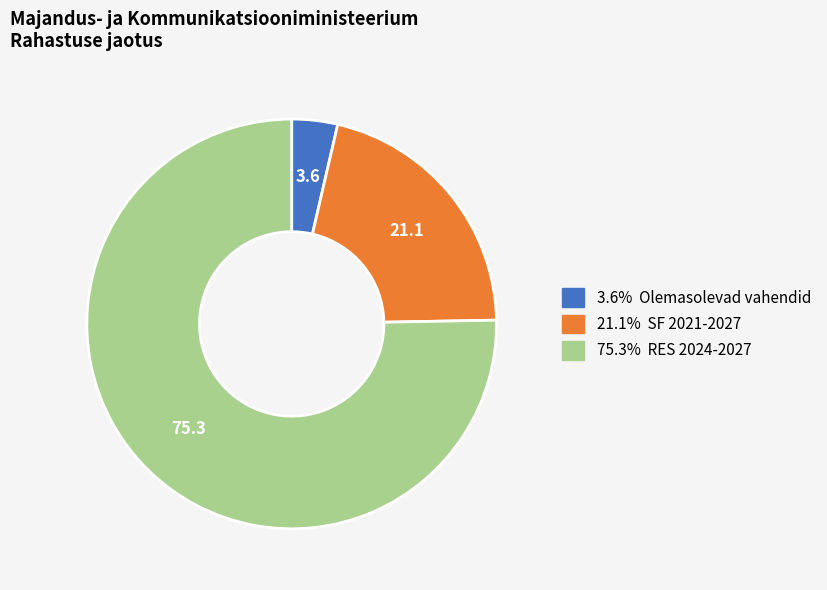

Does any single category account for the majority?

Yes